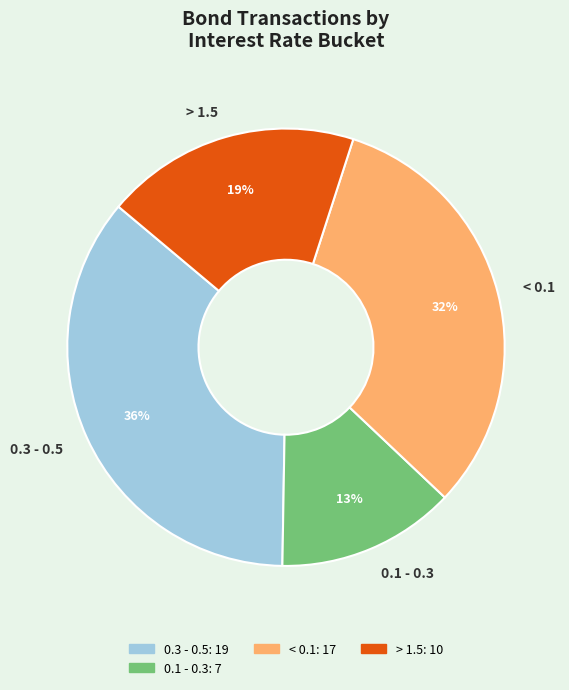

Which category has the biggest portion of the pie?

0.3 - 0.5